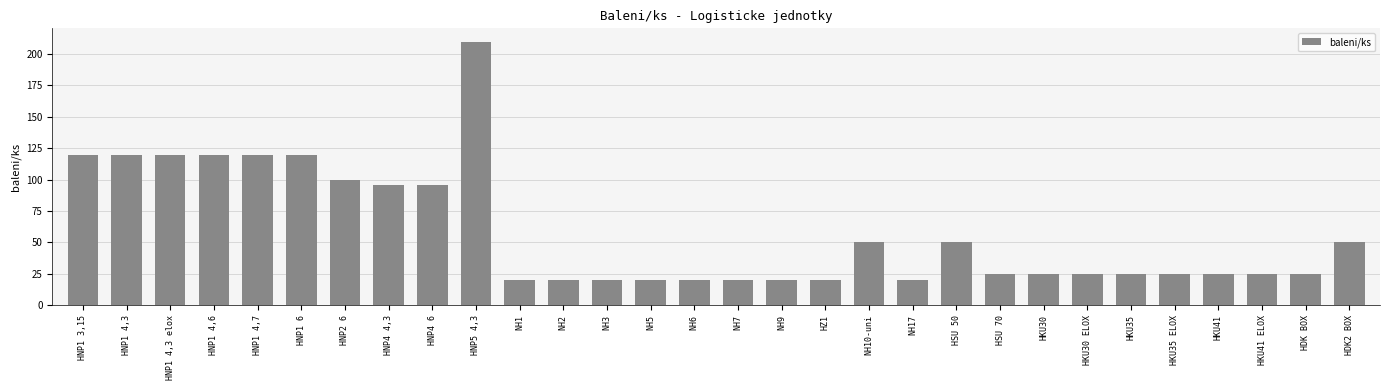

Is it true that the value at HKU30 is 25?

True